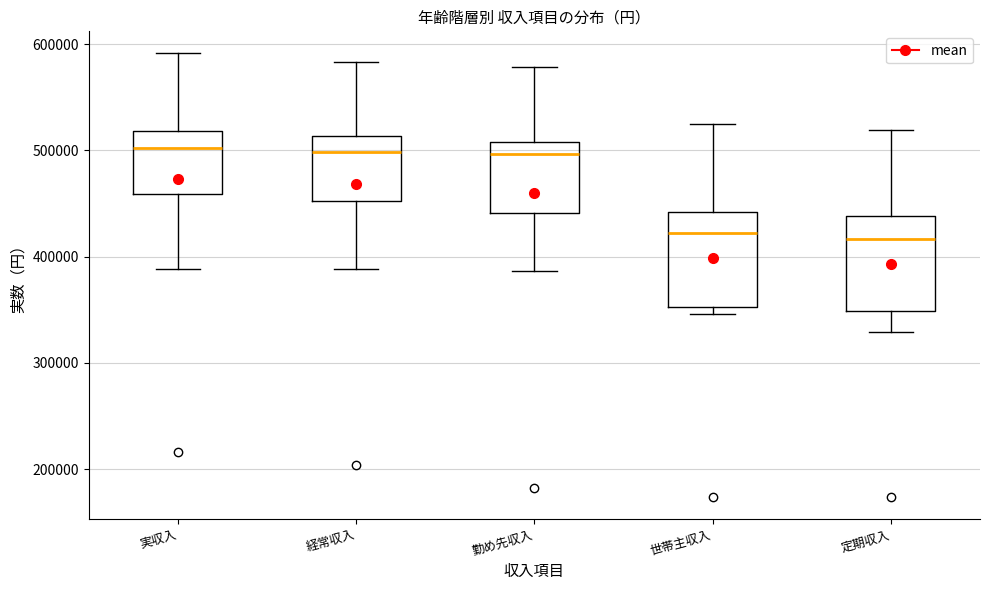

Reading left to right, read every box against the y-axis: the position of its median line, the range the box covers, and the ends of its whiskers. The values are not printed on the chart, so give them approximately, as read against the axis.

実収入: median 500000, box 460000 to 520000, whiskers 390000 to 590000
経常収入: median 500000, box 450000 to 510000, whiskers 390000 to 580000
勤め先収入: median 500000, box 440000 to 510000, whiskers 390000 to 580000
世帯主収入: median 420000, box 350000 to 440000, whiskers 350000 (just below the box's lower edge) to 520000
定期収入: median 420000, box 350000 to 440000, whiskers 330000 to 520000